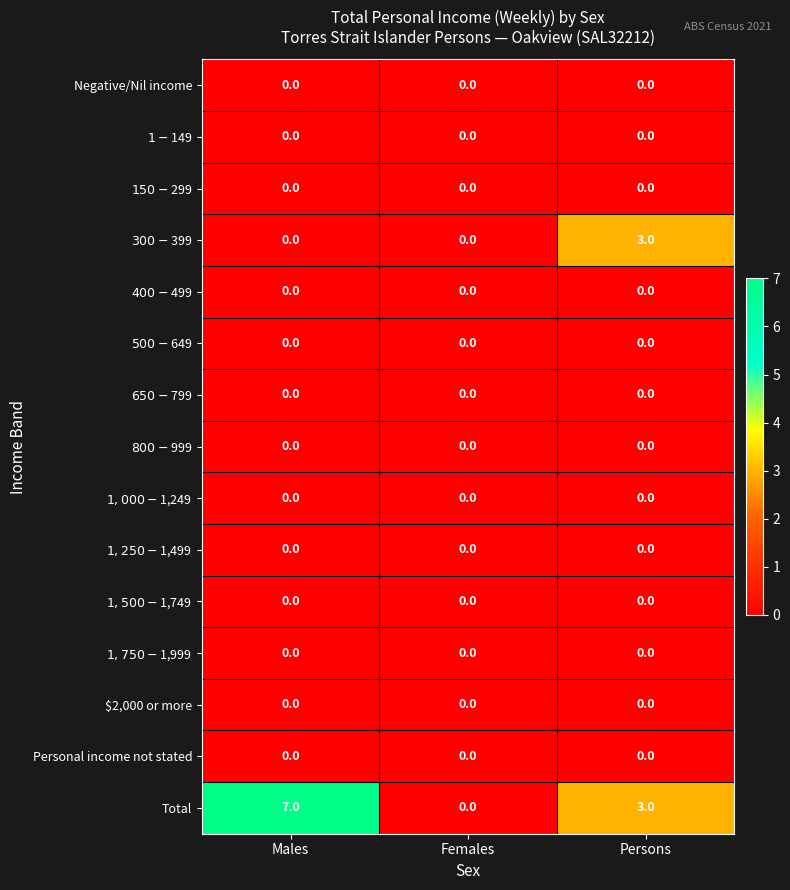

Which series changed the most between Males and Persons?

Total